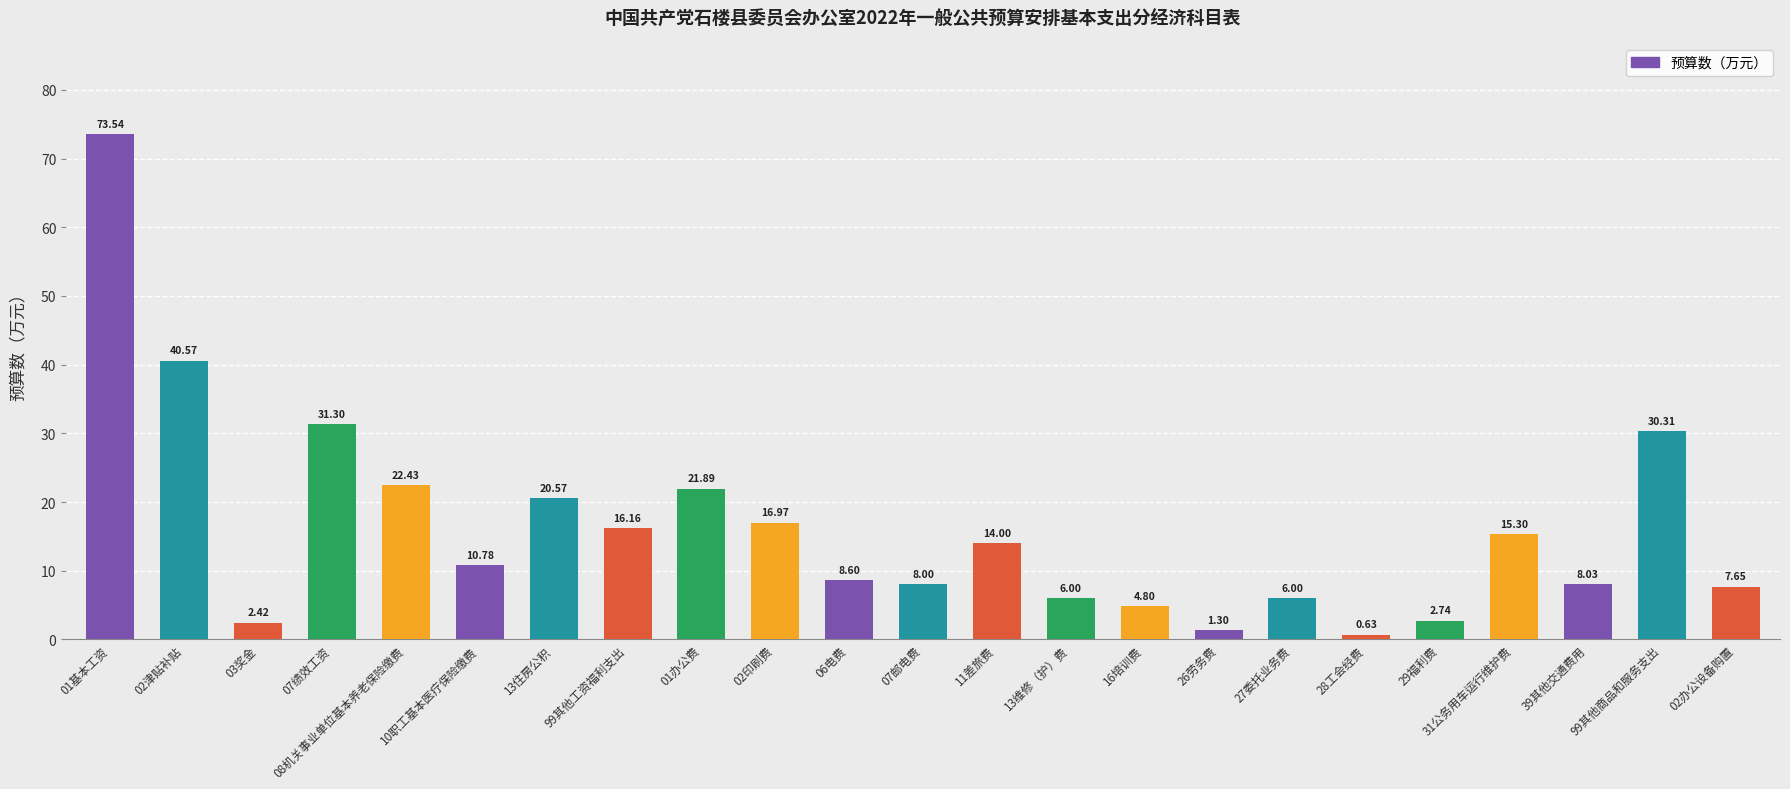

Where is the data nearest to the value 37?

02津贴补贴